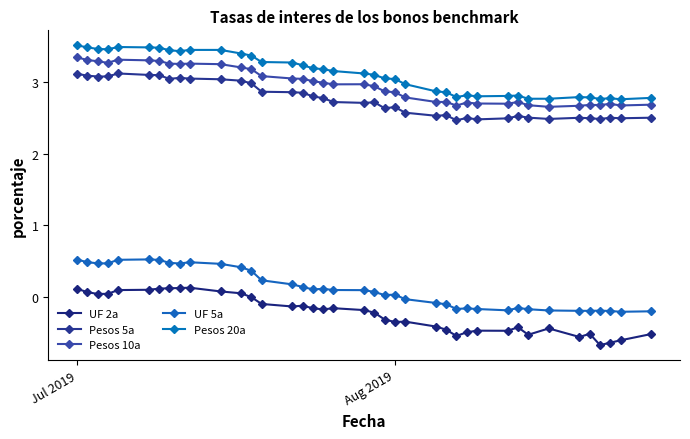

How many categories are shown in the chart?

39